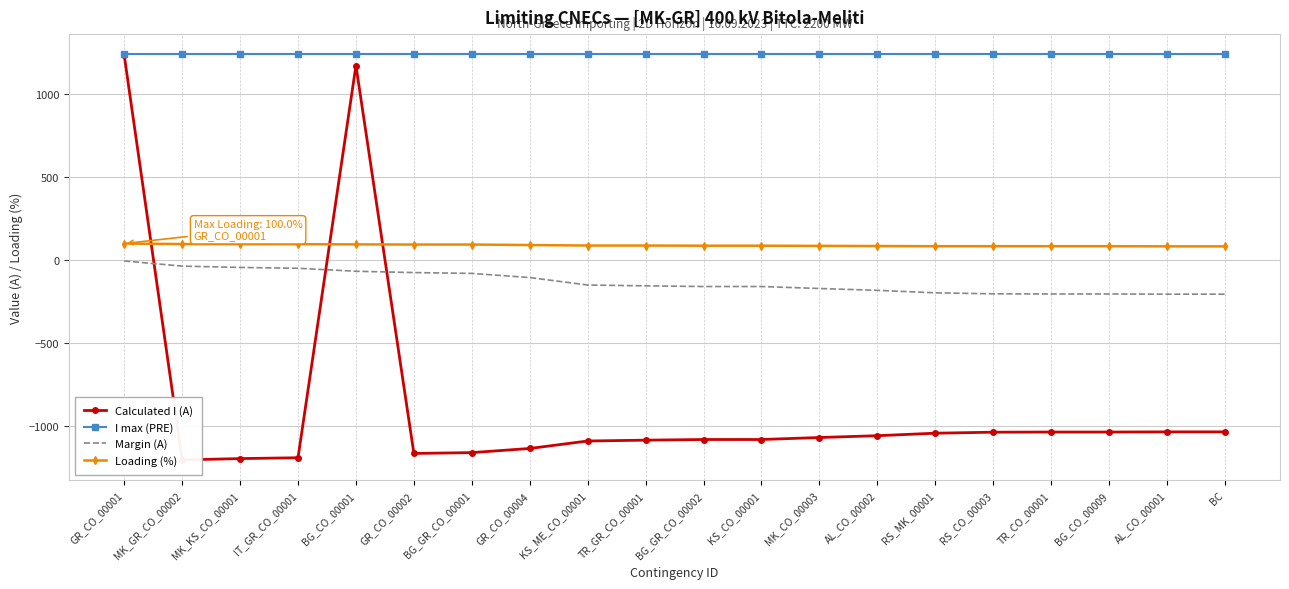

Between BG_GR_CO_00001 and GR_CO_00001, which is larger?

GR_CO_00001